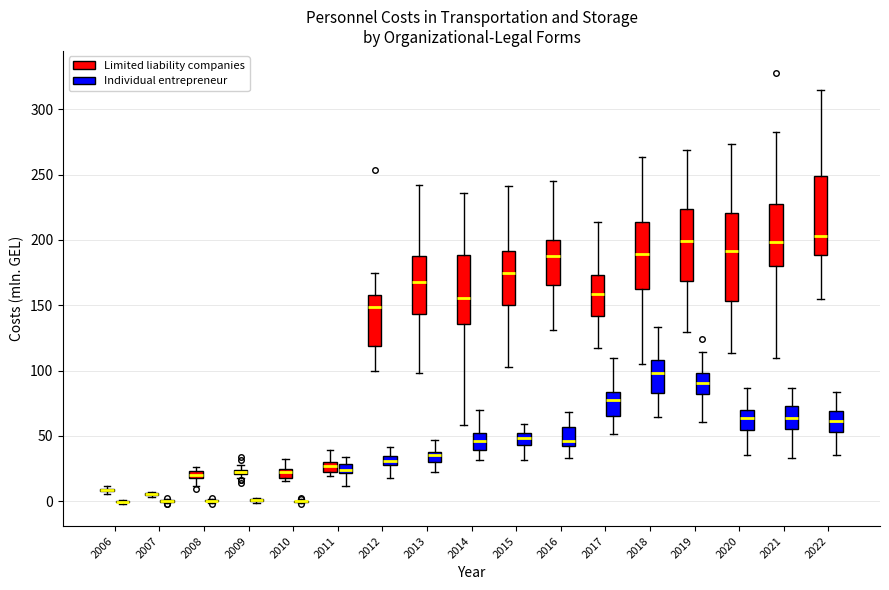

Comparing the boxes themselves (not the whiskers), which one is the tallest?

2020 (Limited liability companies)